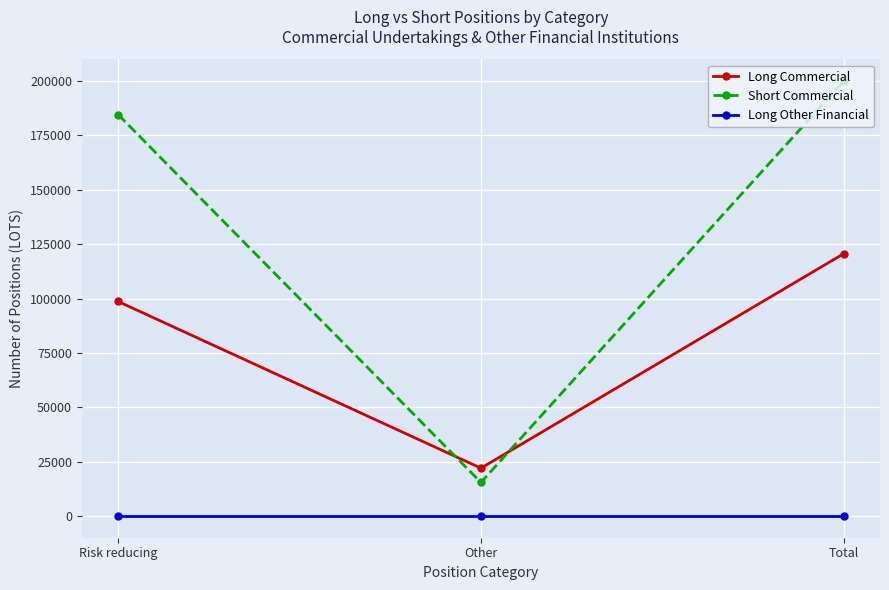

List the series in order of their peak value, lowest first.

Long Other Financial, Long Commercial, Short Commercial